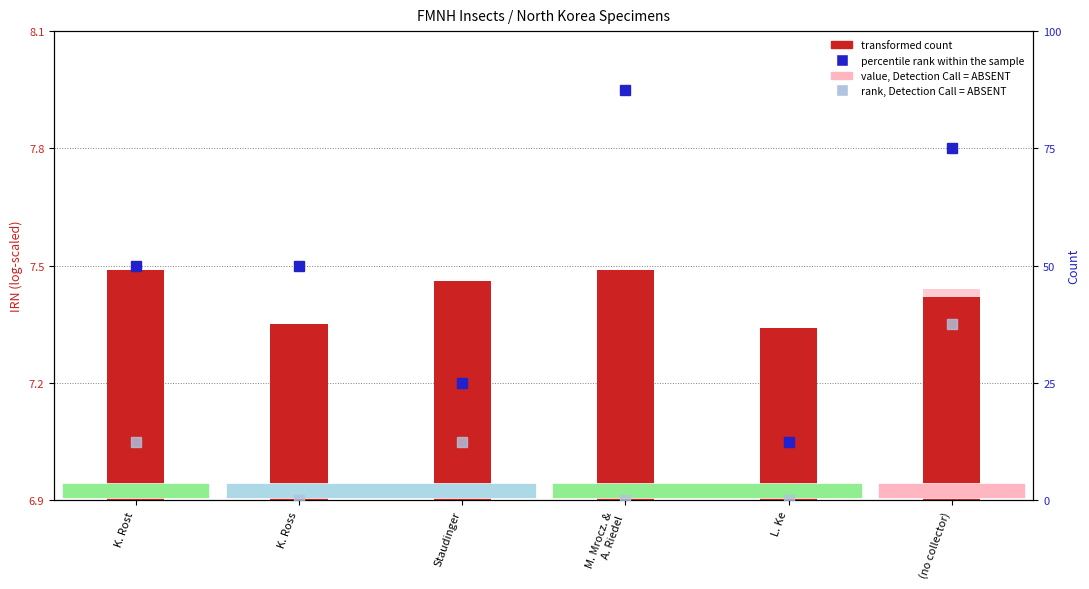

List the labels in order of rank, Detection Call = ABSENT value, smallest first.

K. Ross, M. Mrocz. &
A. Riedel, L. Ke, K. Rost, Staudinger, (no collector)